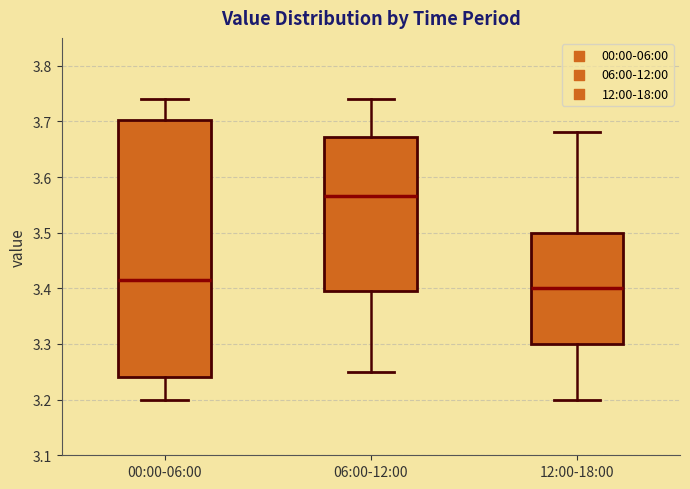

Which box's median line is the highest?

06:00-12:00